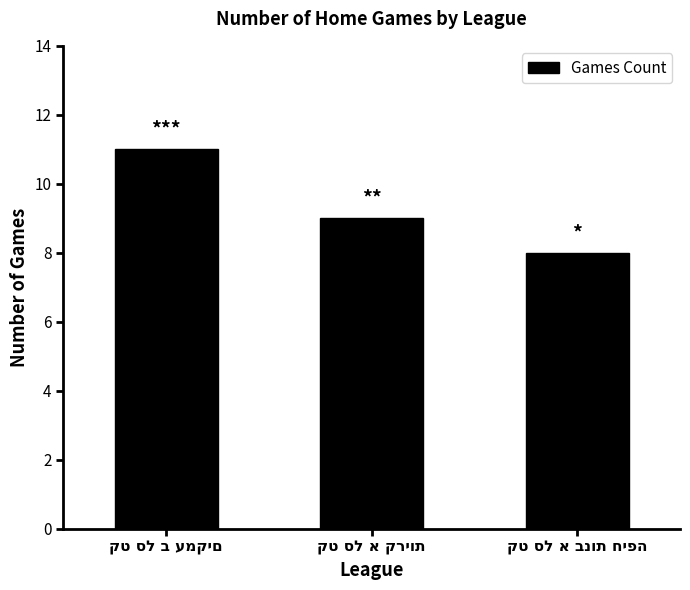

What is the value of the 3rd bar from the left?

8